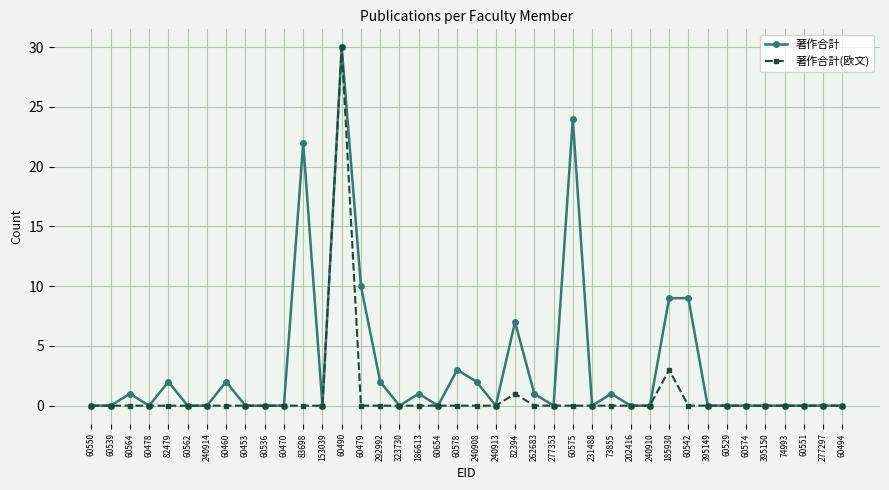

What is the greatest value displayed?

30